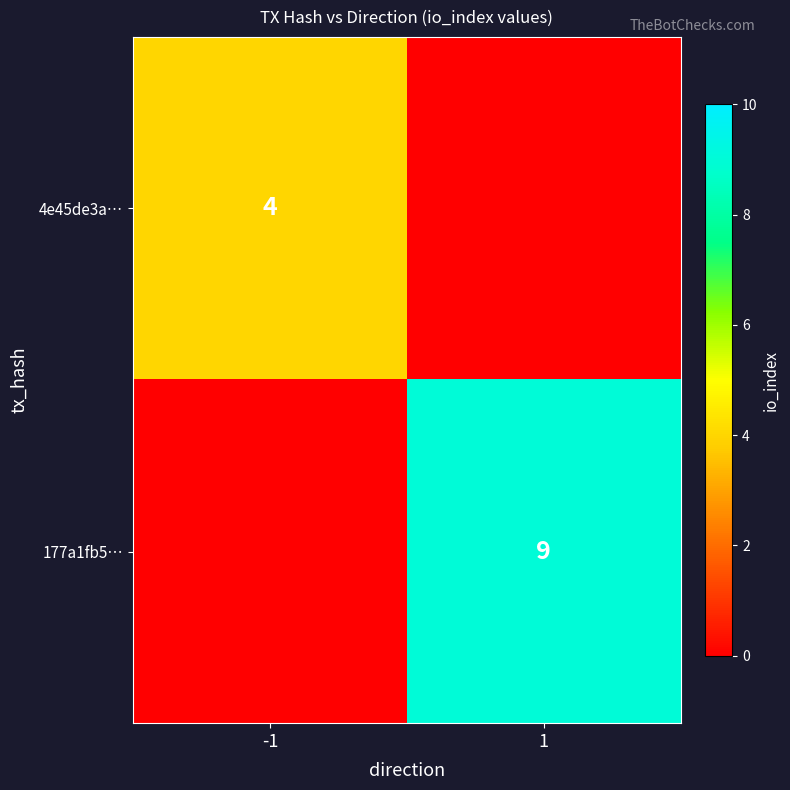

The value of 4e45de3a… at -1 is 4. True or false?

True